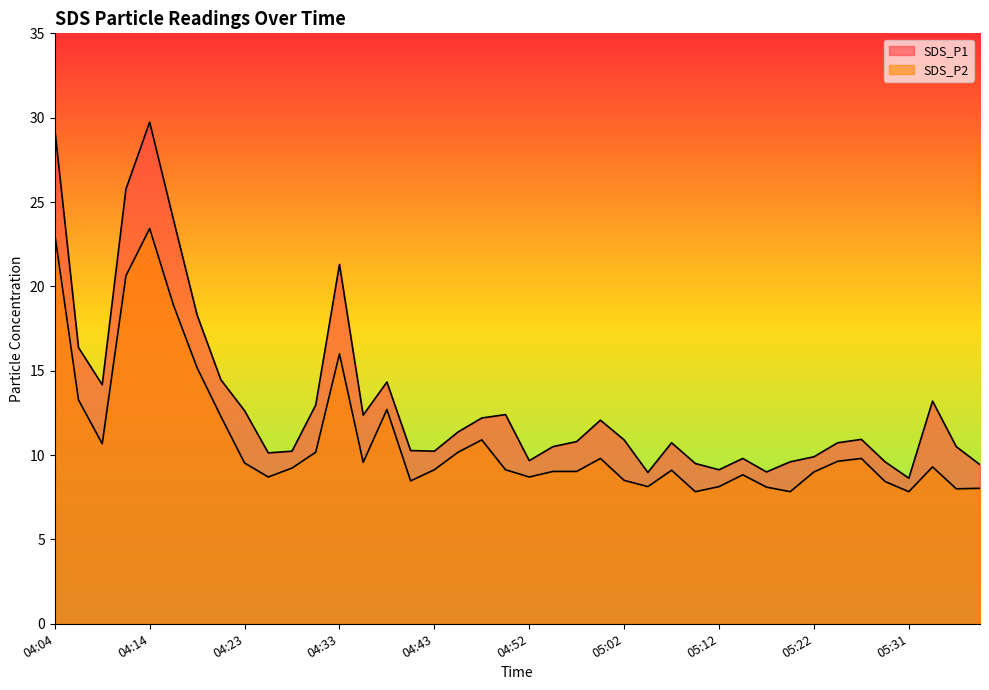

Count the number of categories in the chart.

40